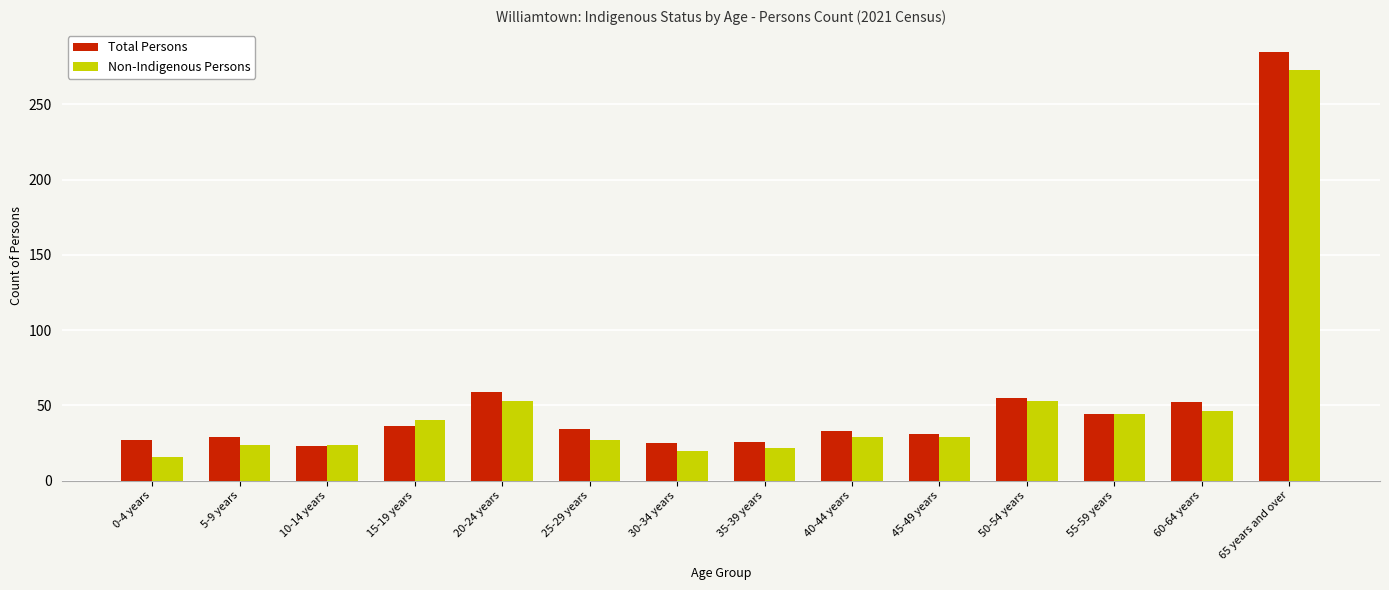

Between 15-19 years and 35-39 years, which series saw the biggest shift?

Non-Indigenous Persons